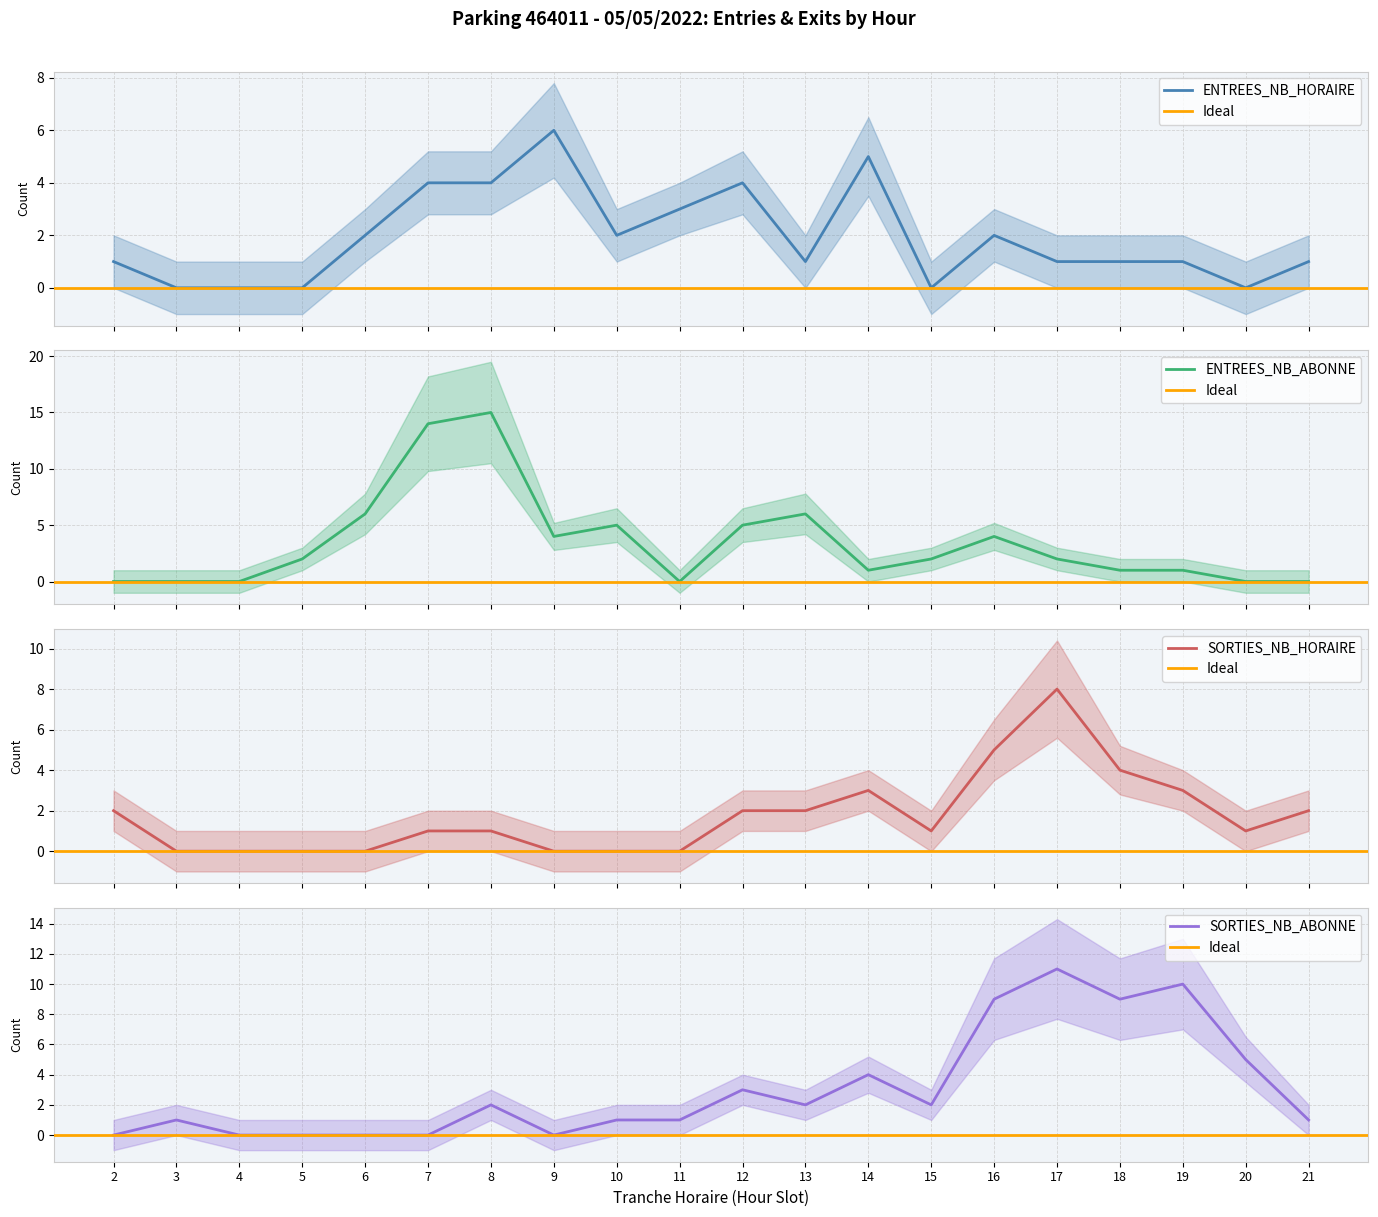

At how many categories does at least one series exceed 7?

6